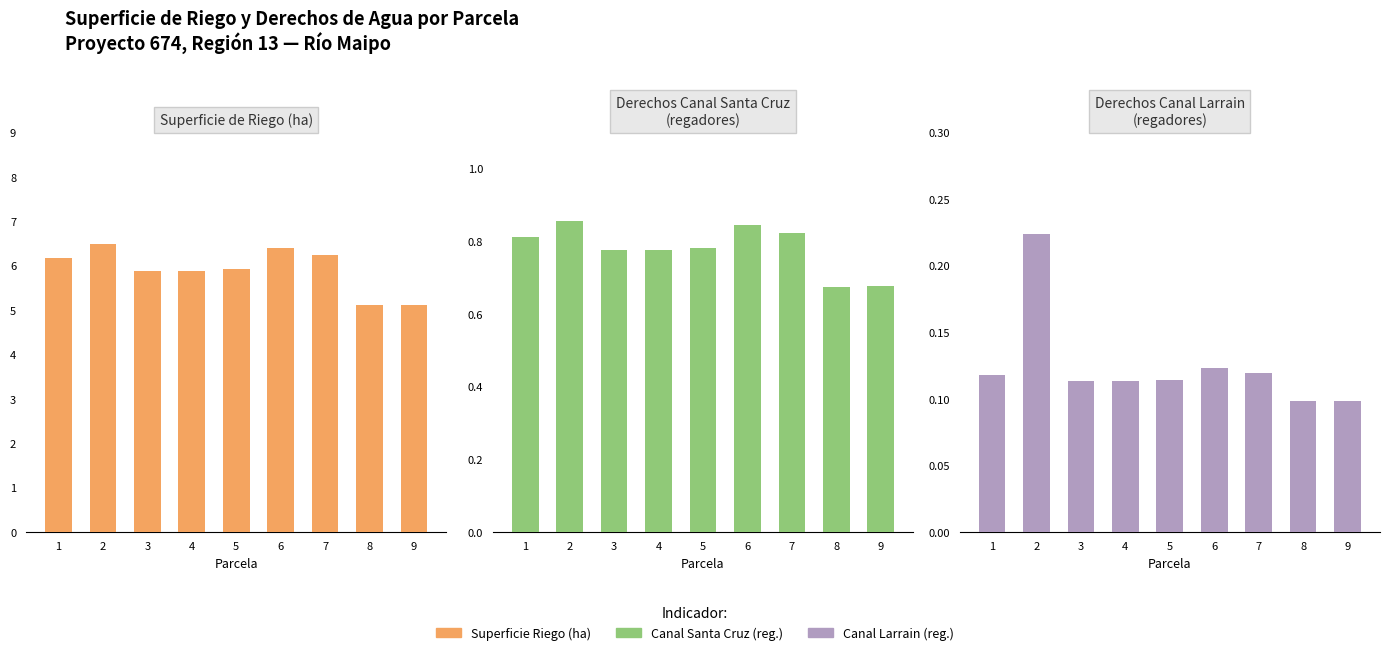

Where is Derechos Canal Santa Cruz (regadores) nearest to the value 0?

8